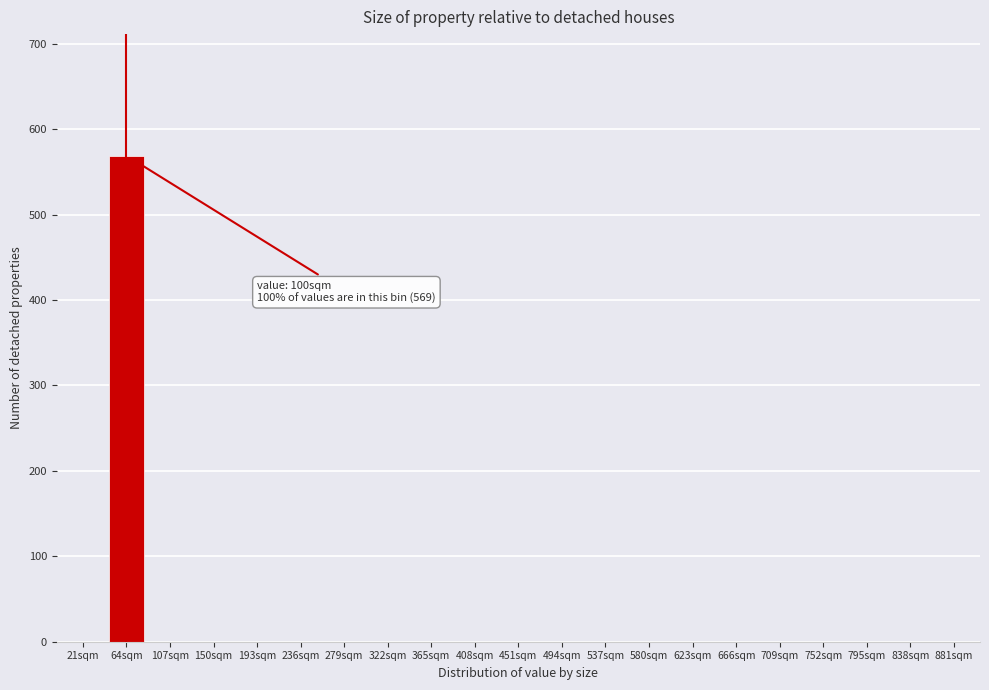

Reading left to right, transcribe all the data shown in this chart.

21sqm=0	64sqm=569	107sqm=0	150sqm=0	193sqm=0	236sqm=0	279sqm=0	322sqm=0	365sqm=0	408sqm=0	451sqm=0	494sqm=0	537sqm=0	580sqm=0	623sqm=0	666sqm=0	709sqm=0	752sqm=0	795sqm=0	838sqm=0	881sqm=0